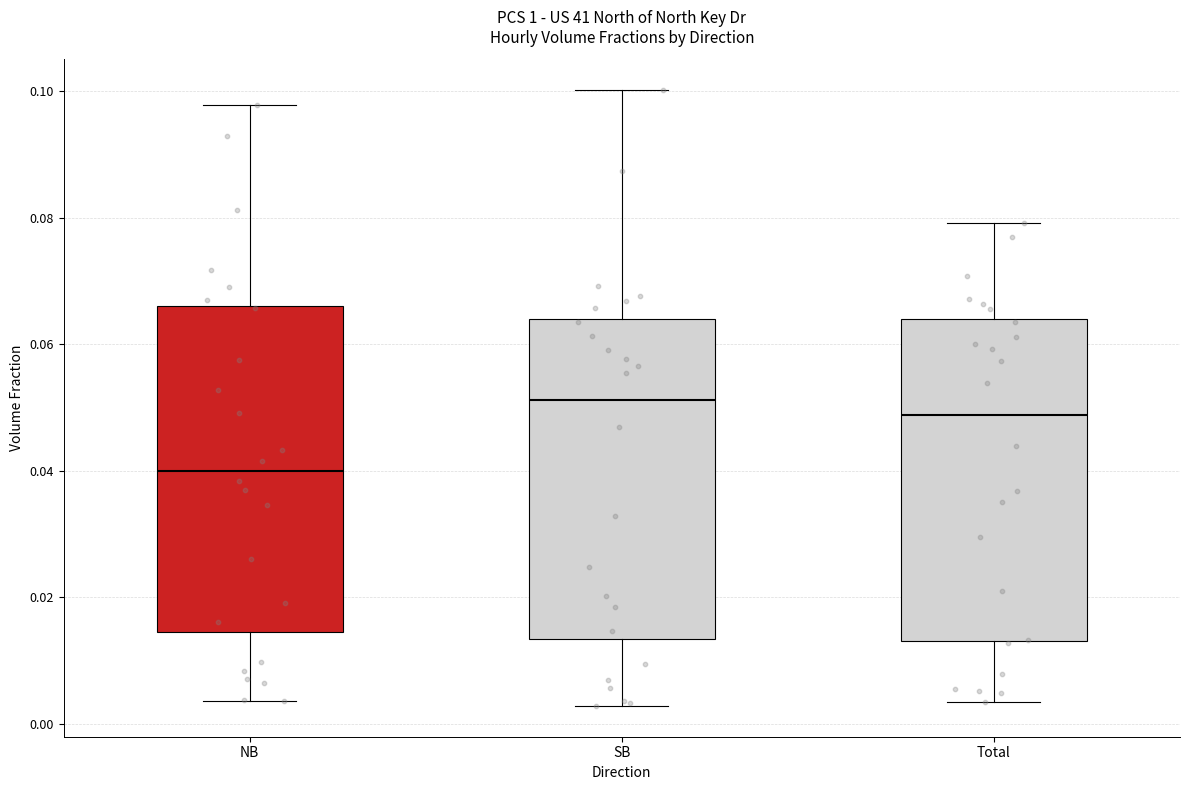

Which box has the highest median line?

SB